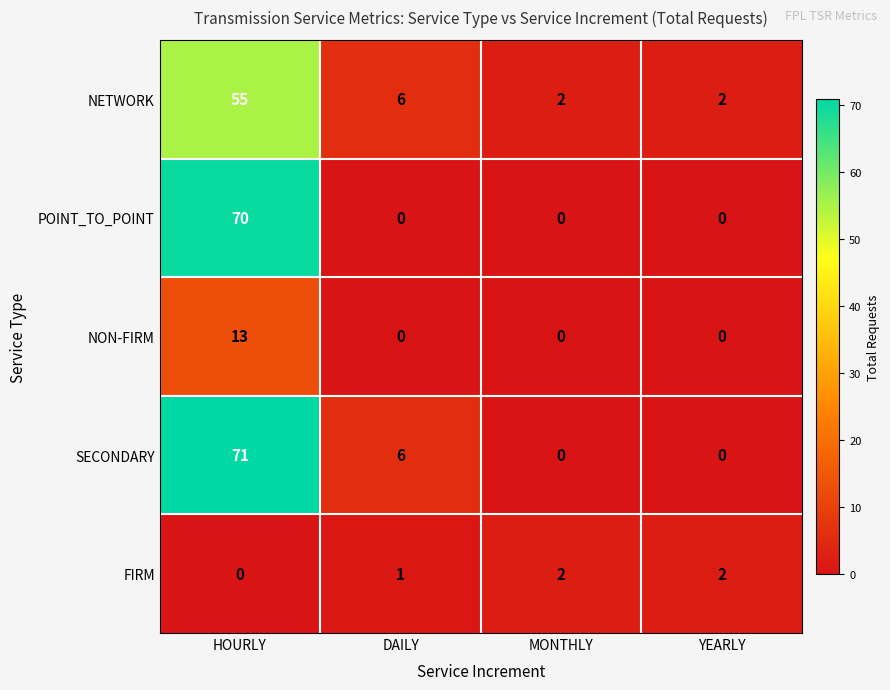

Reading left to right, transcribe all the data shown in this chart.

NETWORK: HOURLY=55	DAILY=6	MONTHLY=2	YEARLY=2
POINT_TO_POINT: HOURLY=70	DAILY=0	MONTHLY=0	YEARLY=0
NON-FIRM: HOURLY=13	DAILY=0	MONTHLY=0	YEARLY=0
SECONDARY: HOURLY=71	DAILY=6	MONTHLY=0	YEARLY=0
FIRM: HOURLY=0	DAILY=1	MONTHLY=2	YEARLY=2